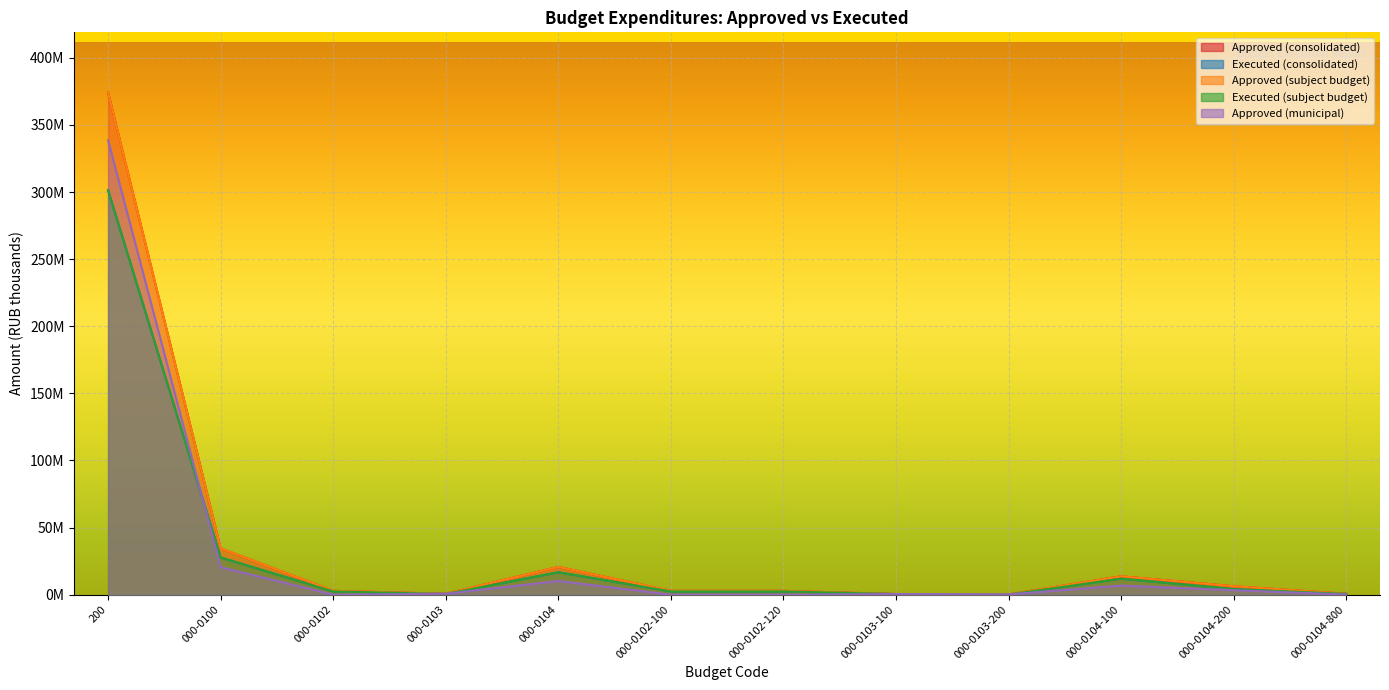

In Executed (subject budget), how many points are lower than both neighbors (excluding endpoints)?

2